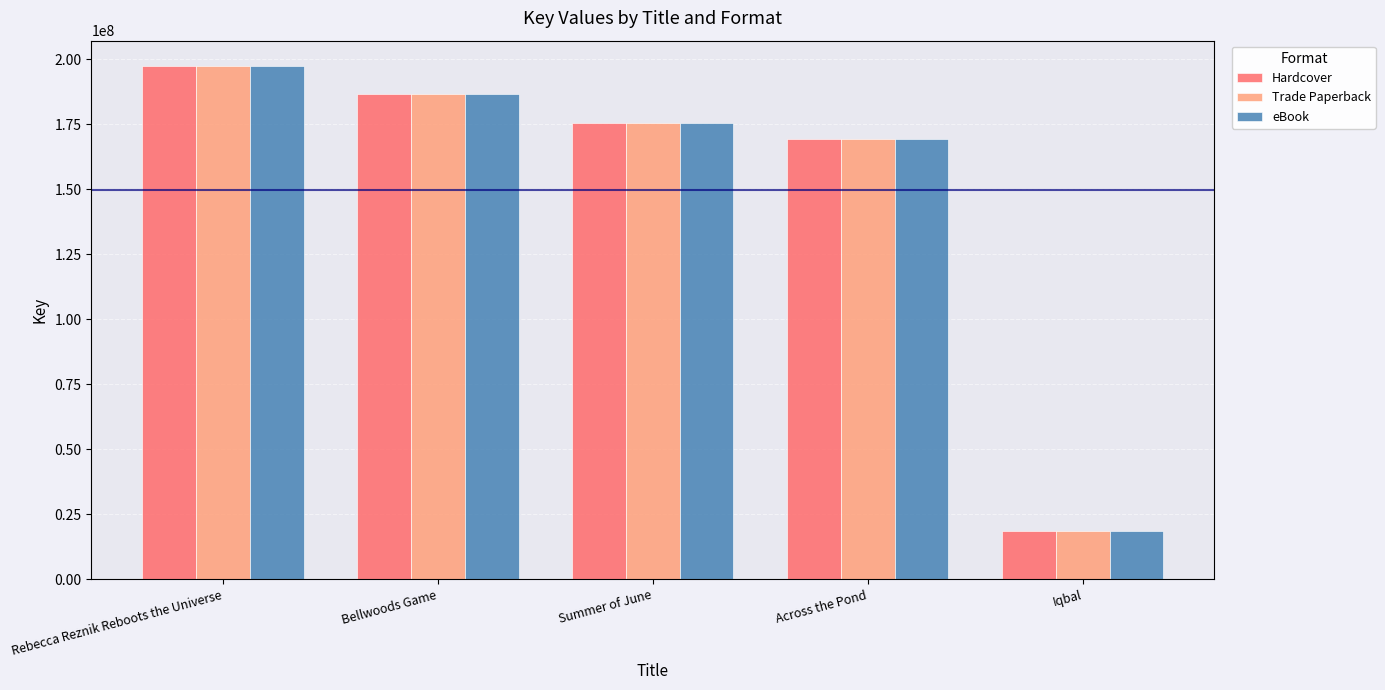

What is the highest value of the eBook series?

197297410